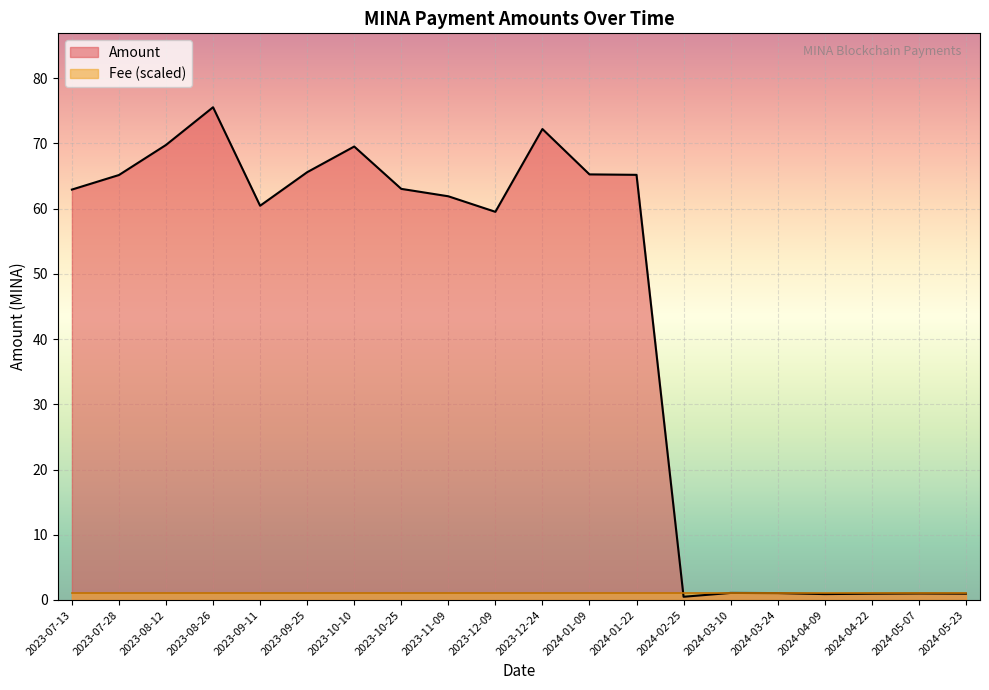

Rank the categories by value from highest to lowest.

2023-08-26, 2023-12-24, 2023-08-12, 2023-10-10, 2023-09-25, 2024-01-09, 2024-01-22, 2023-07-28, 2023-10-25, 2023-07-13, 2023-11-09, 2023-09-11, 2023-12-09, 2024-03-10, 2024-03-24, 2024-05-07, 2024-05-23, 2024-04-22, 2024-04-09, 2024-02-25